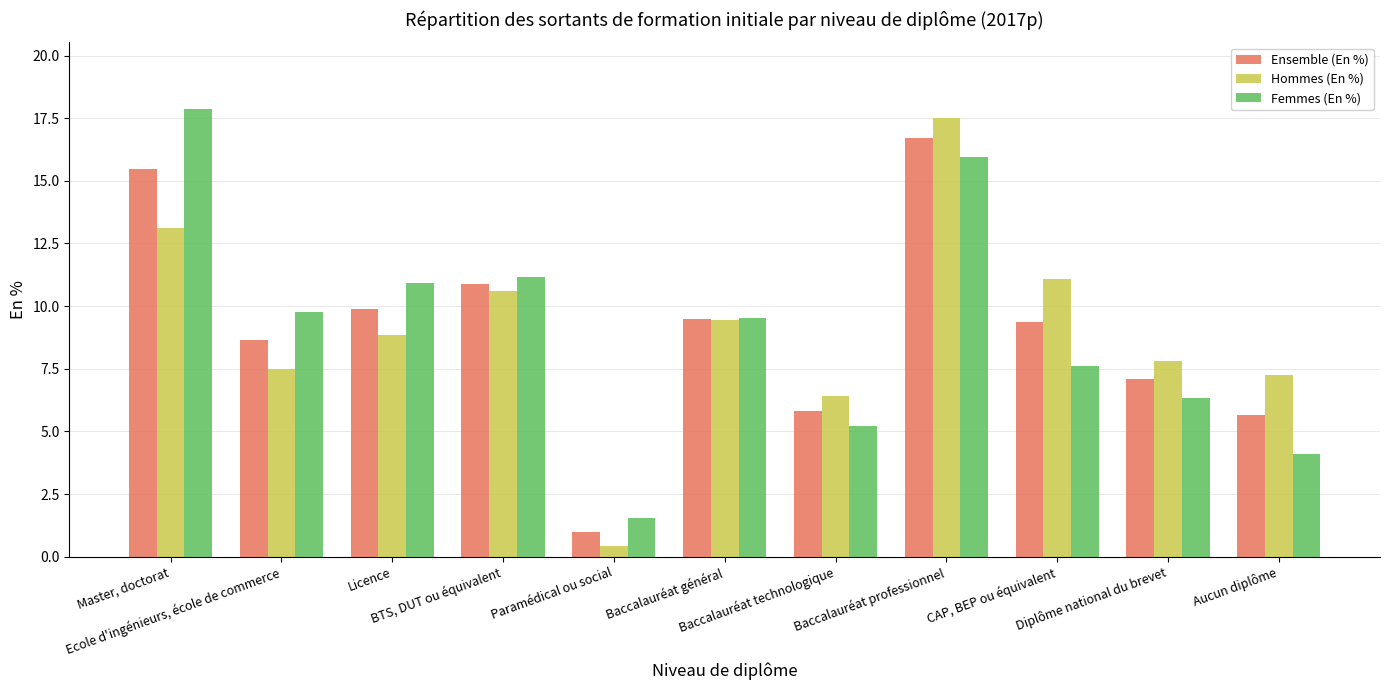

Reading left to right, what are all the values shown in this chart?

Ensemble (En %): 15.5	8.6	9.9	10.9	1.0	9.5	5.8	16.7	9.4	7.1	5.7
Hommes (En %): 13.1	7.5	8.8	10.6	0.4	9.4	6.4	17.5	11.1	7.8	7.2
Femmes (En %): 17.9	9.8	10.9	11.2	1.5	9.5	5.2	15.9	7.6	6.3	4.1